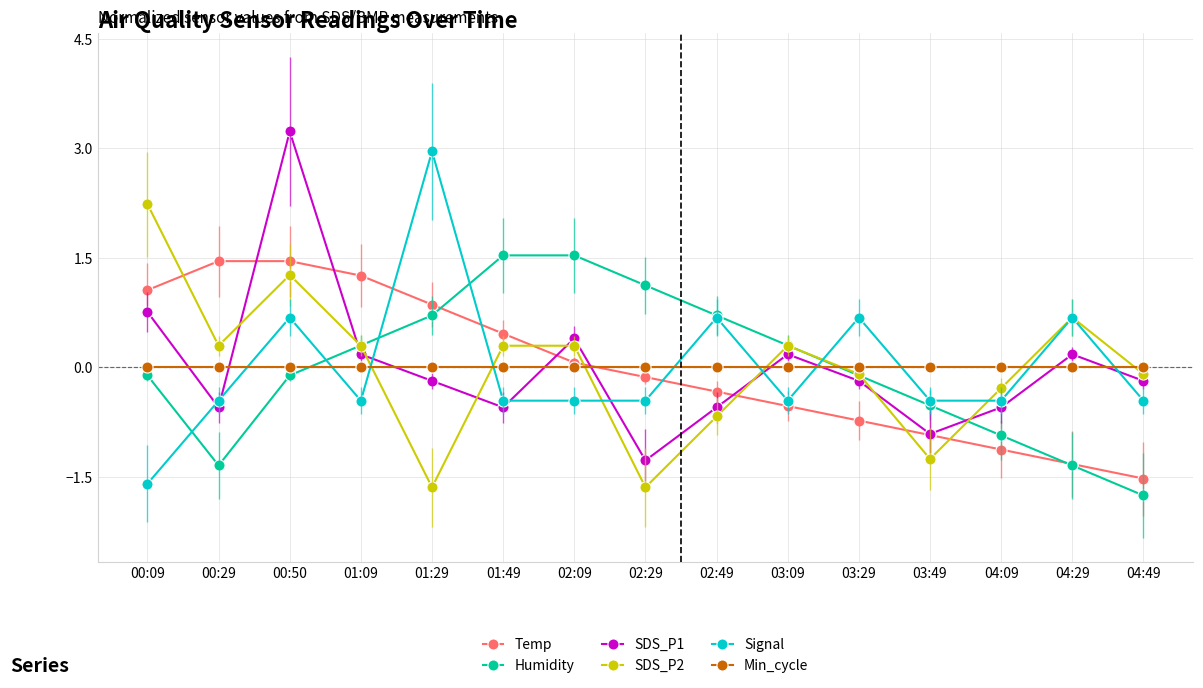

How many lines are shown in the chart?

6